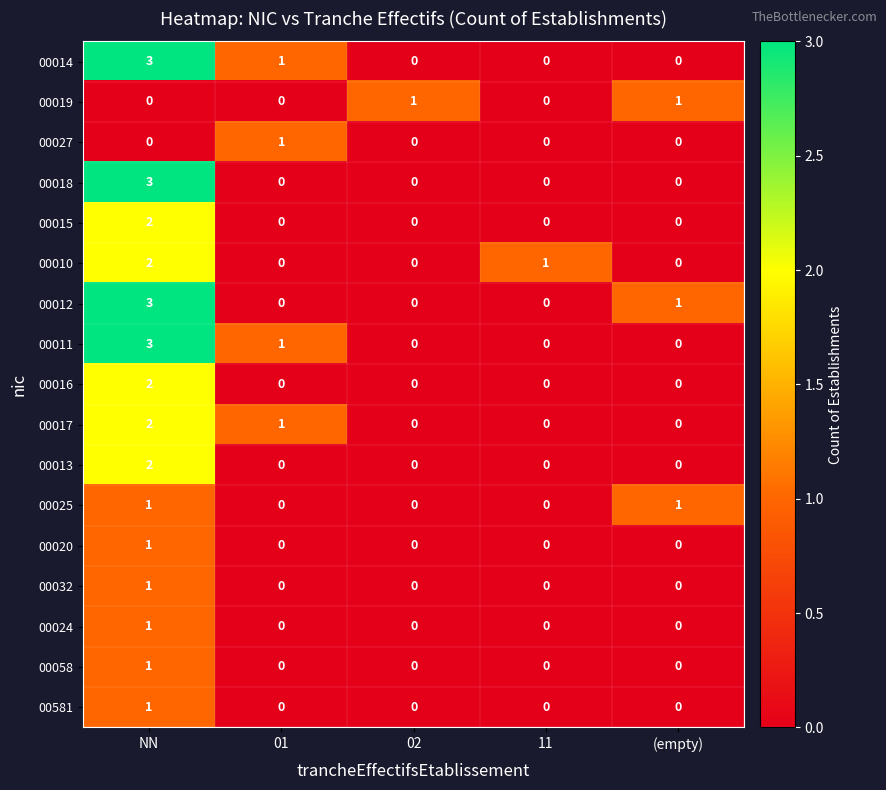

Count the 00015 values in the range 0 to 1.

4